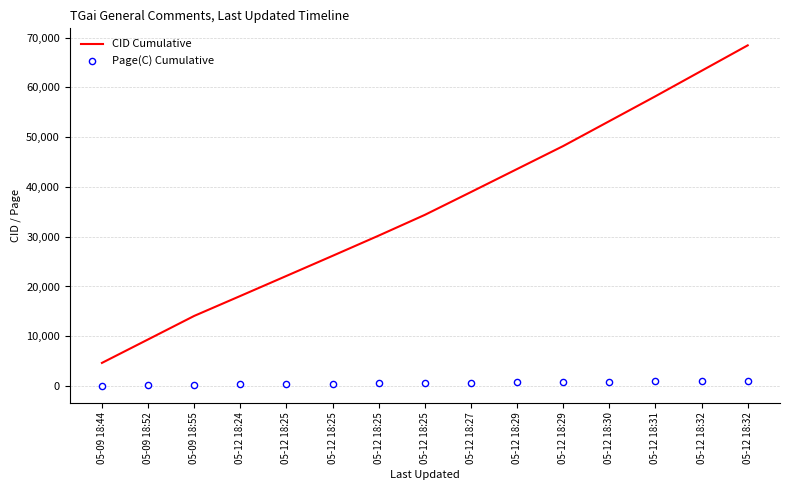

At which category is the sum across all series the highest?

05-12 18:32